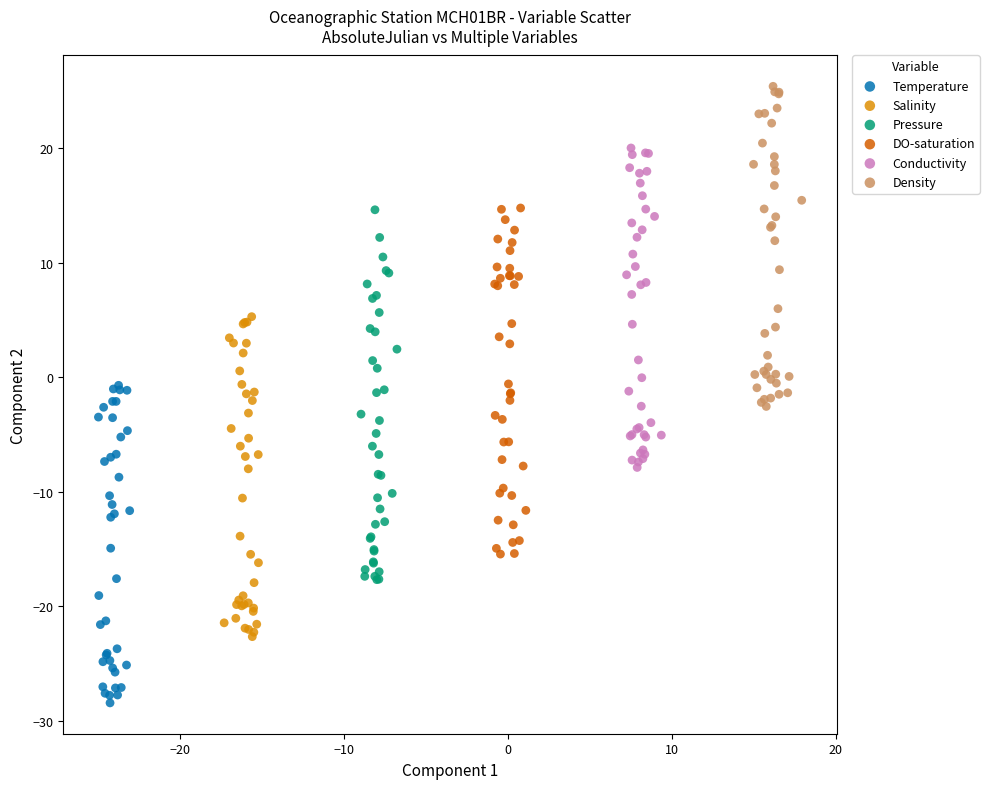

Which series contains the highest Y value?

Density